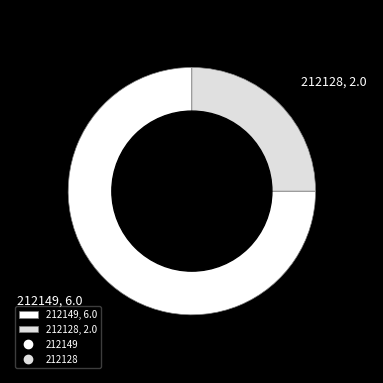

Rank the categories by value from highest to lowest.

212149, 212128